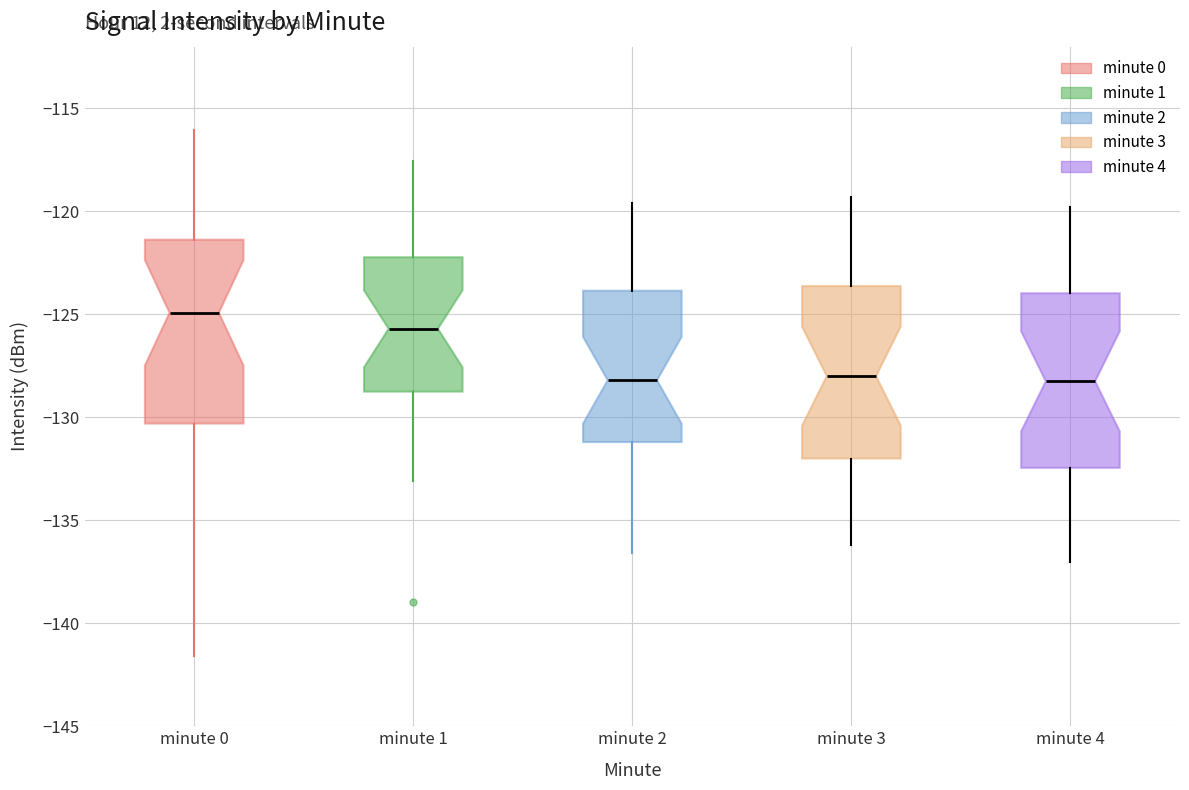

Which box's median line is the highest?

minute 0